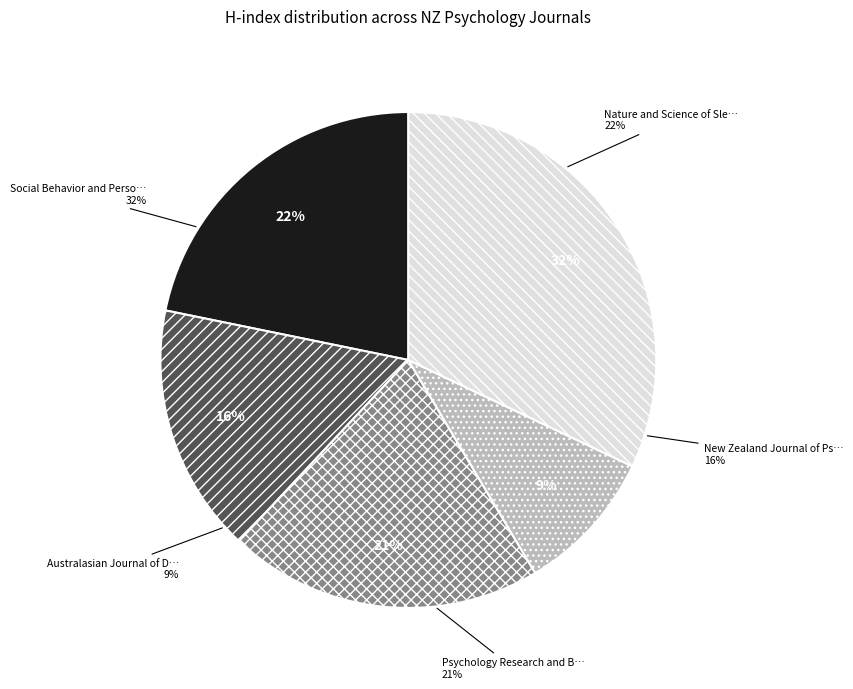

How many slices are in this pie chart?

5